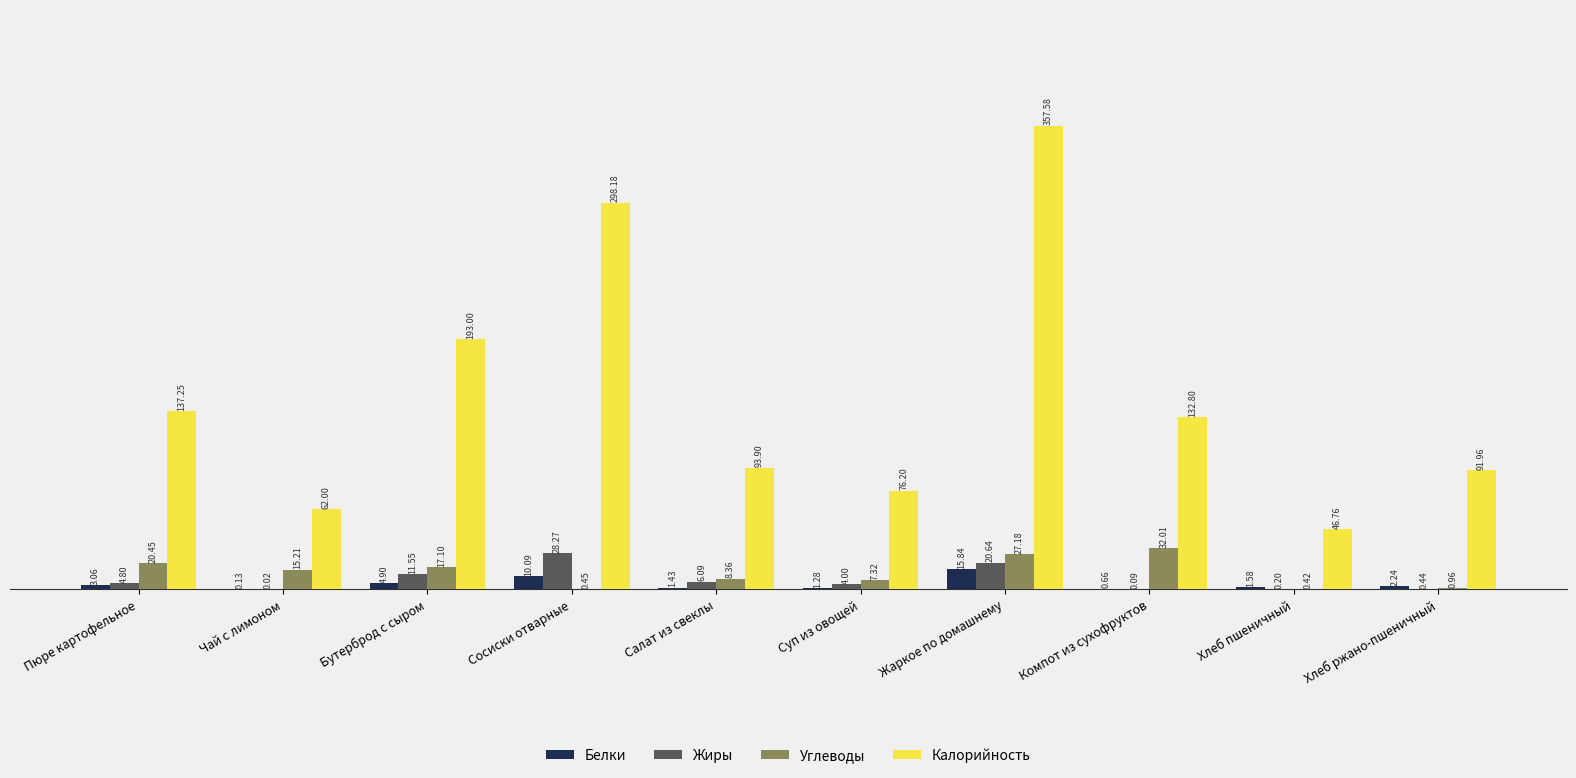

What are all the series names shown in the legend?

Белки, Жиры, Углеводы, Калорийность